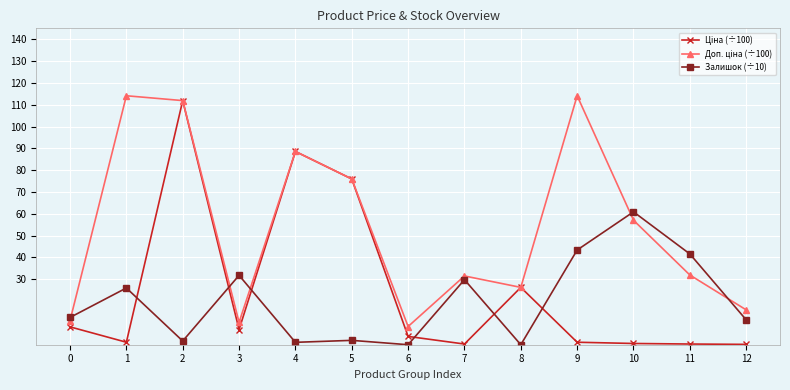

The Залишок (÷10) series shows 13.5 at 7. True or false?

False